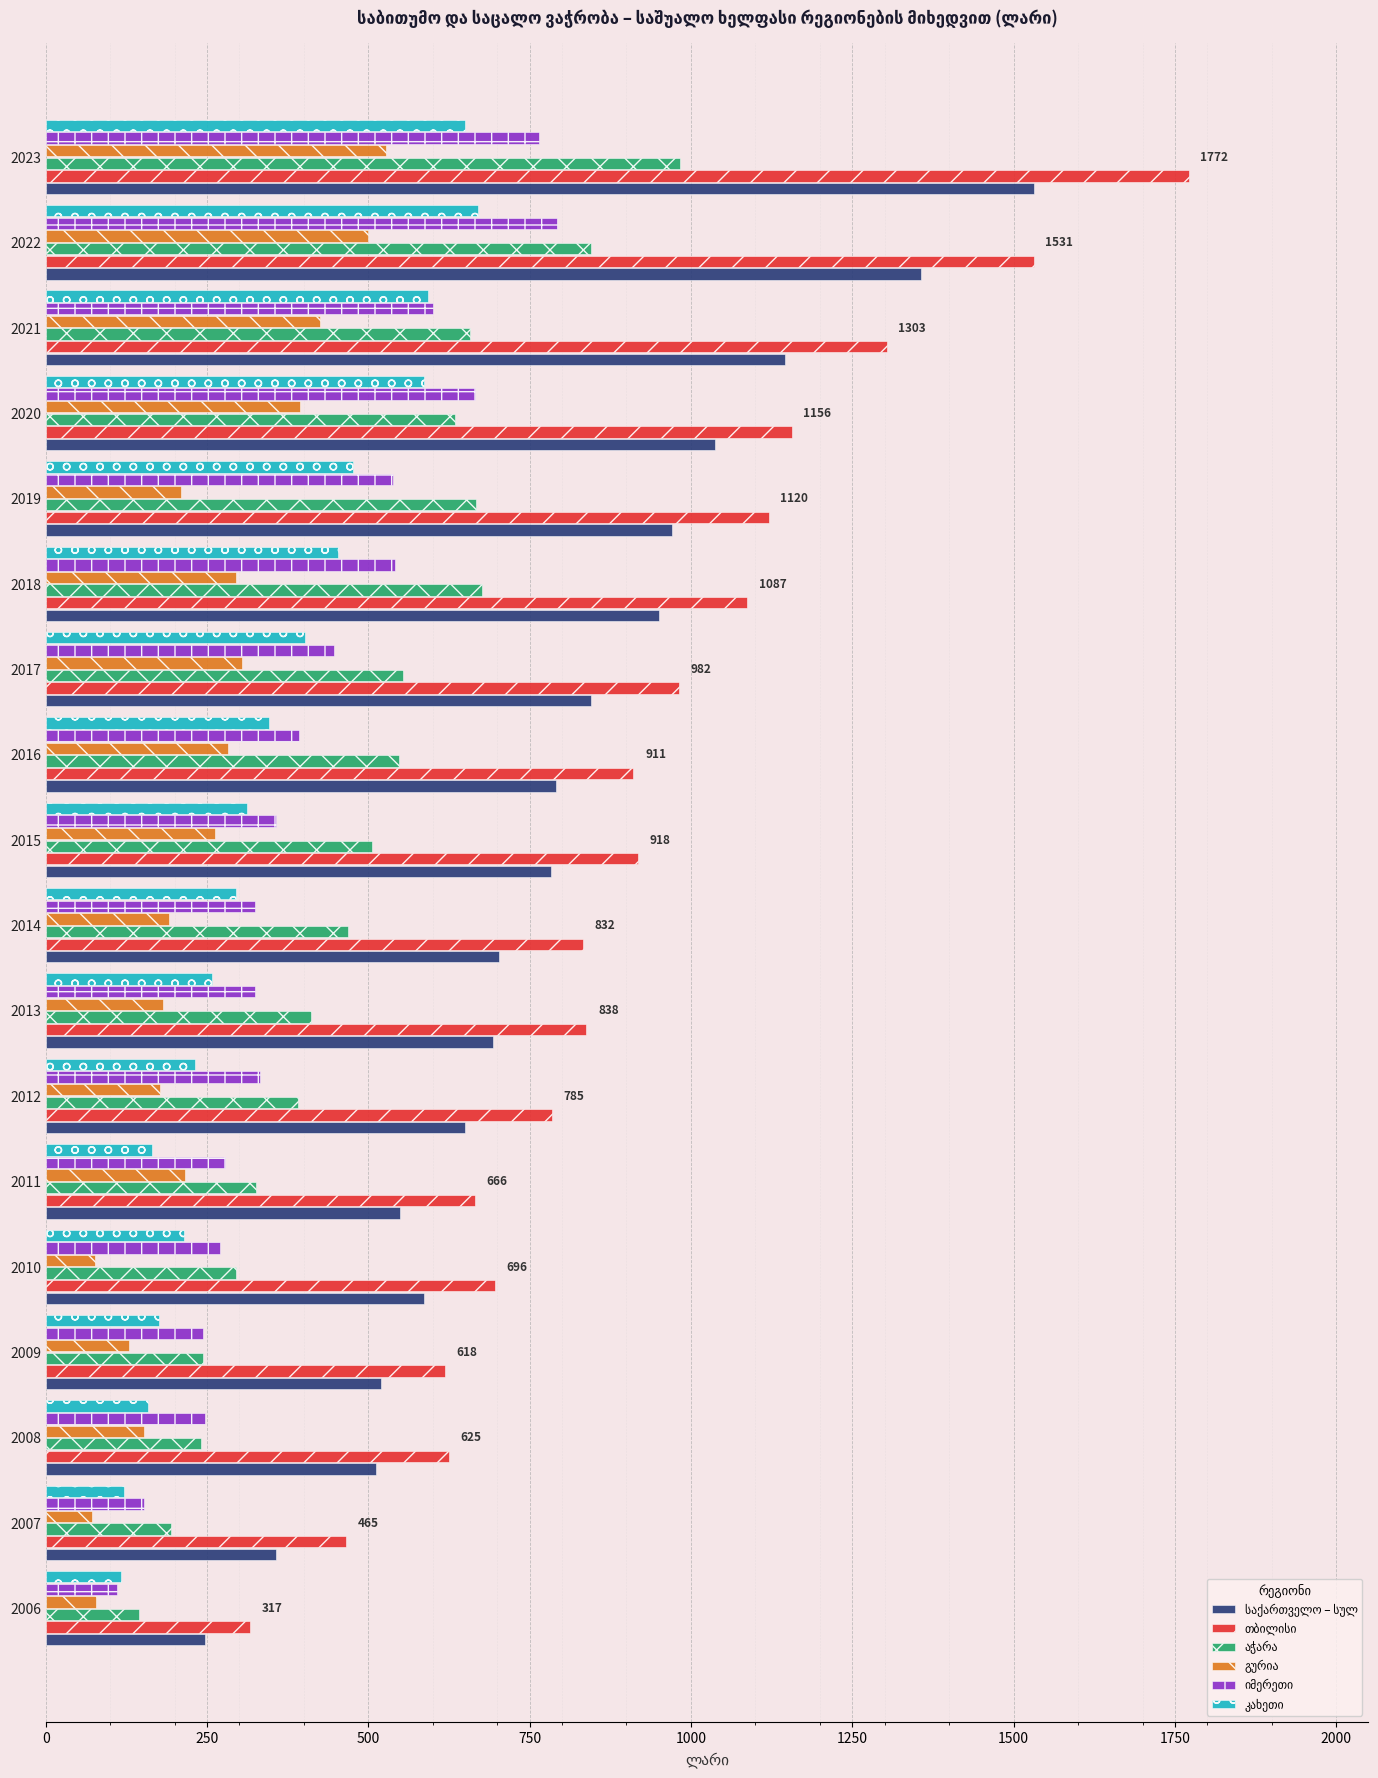

What is the difference between the highest and lowest values at 2012?

608.4